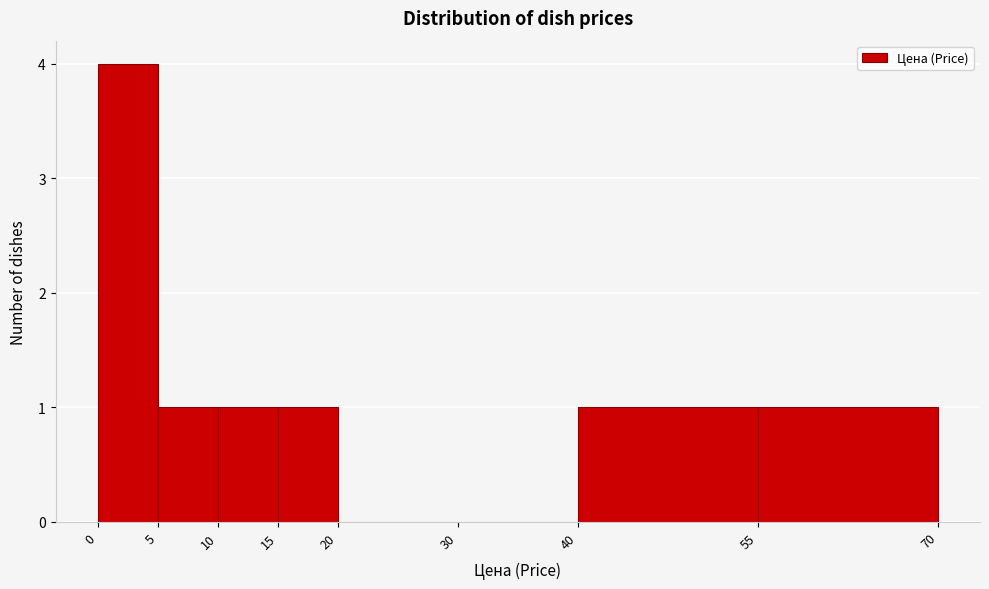

Over which range of the x-axis is the bar tallest?

0 to 5